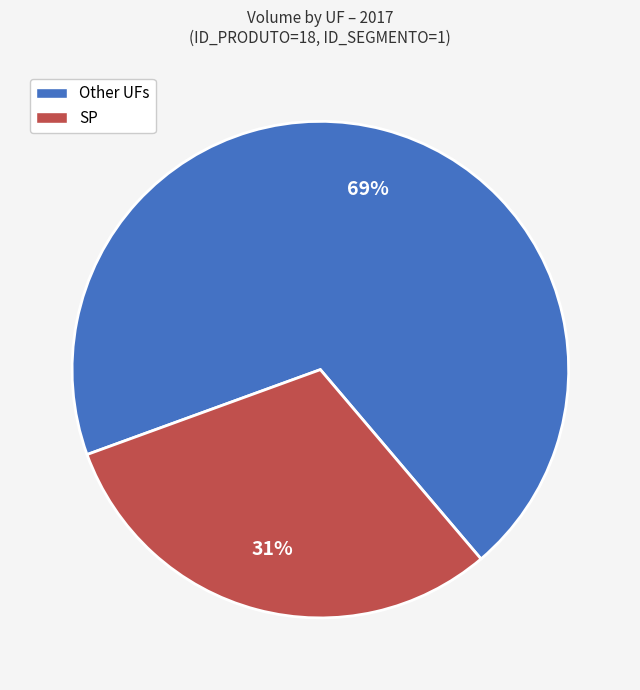

How many slices are in this pie chart?

2